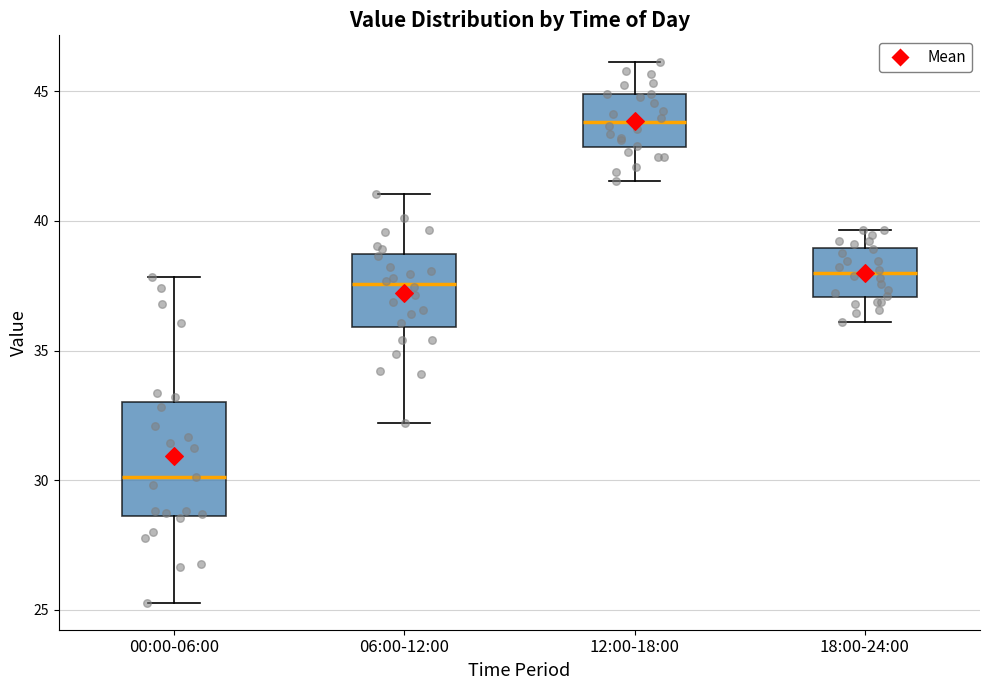

Comparing the boxes themselves (not the whiskers), which one is the tallest?

00:00-06:00